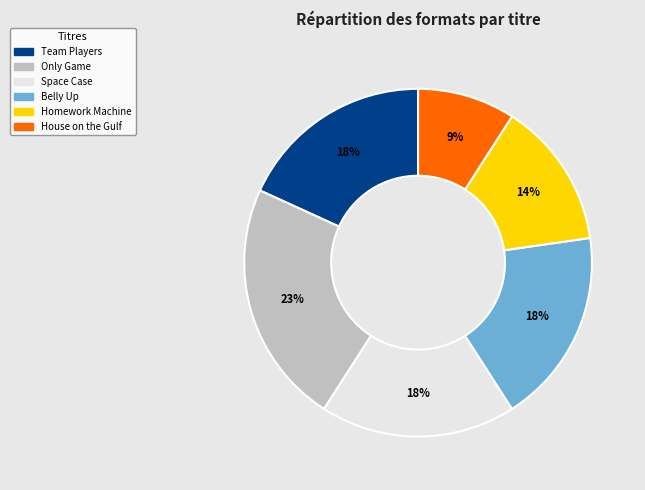

How many slices are in this pie chart?

6